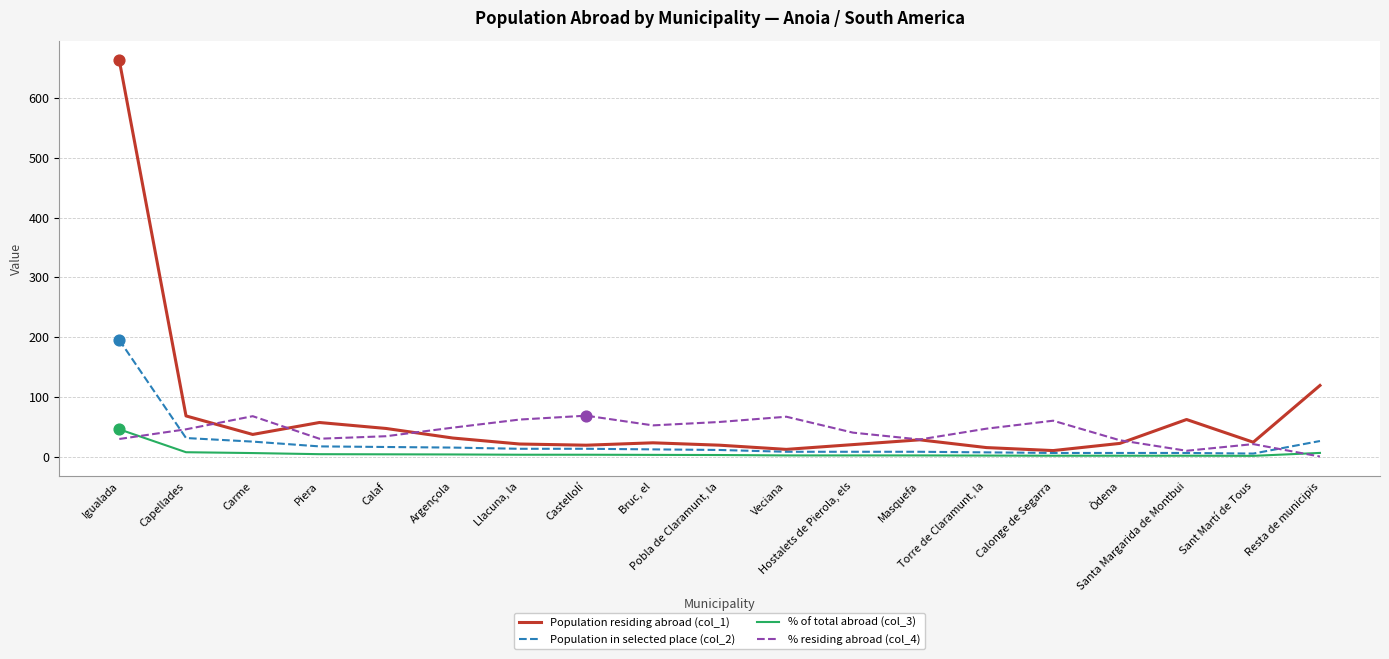

Which series has the widest spread of values?

Population residing abroad (col_1)